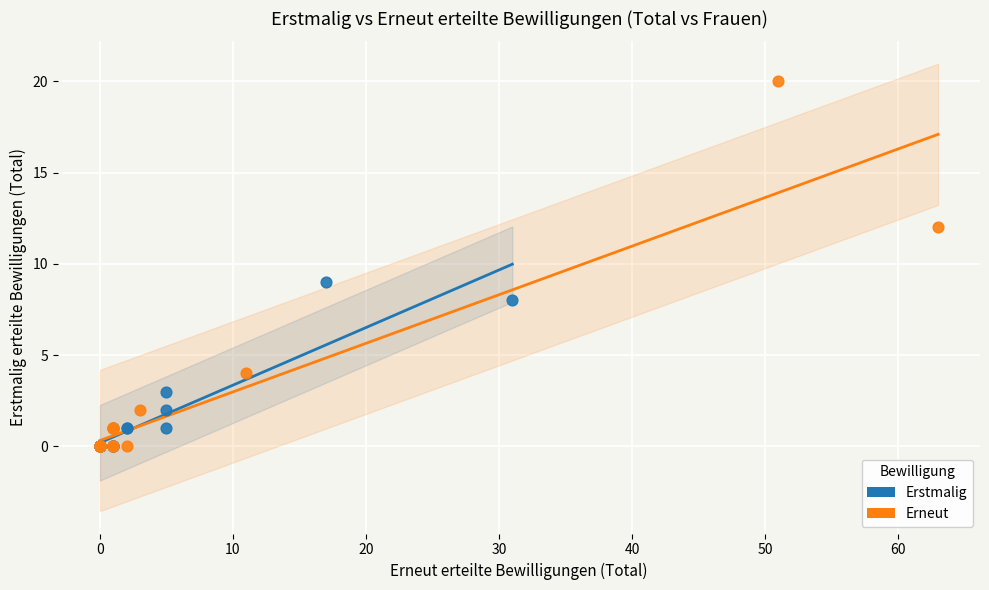

Which series reaches the maximum Y coordinate?

Erneut